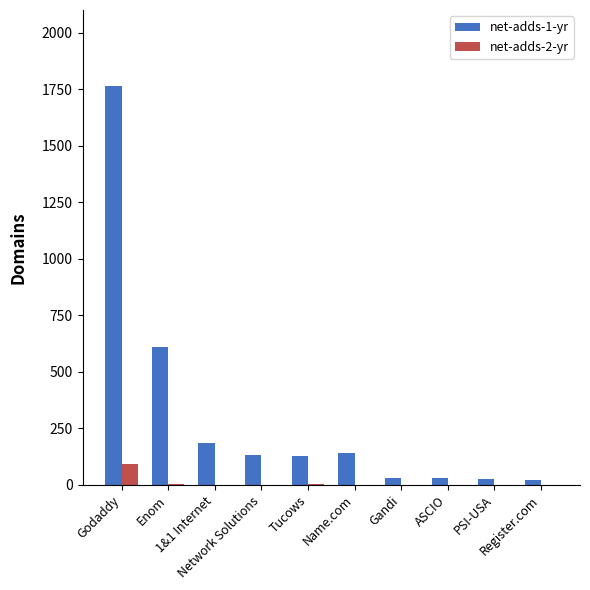

What is the greatest value displayed?

1764